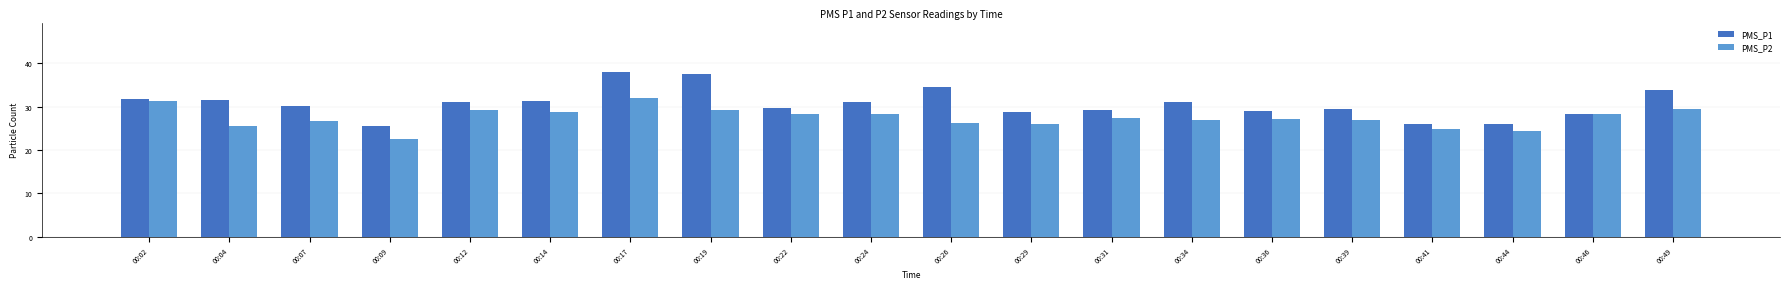

Read the PMS_P1 value at 00:44.

26.0